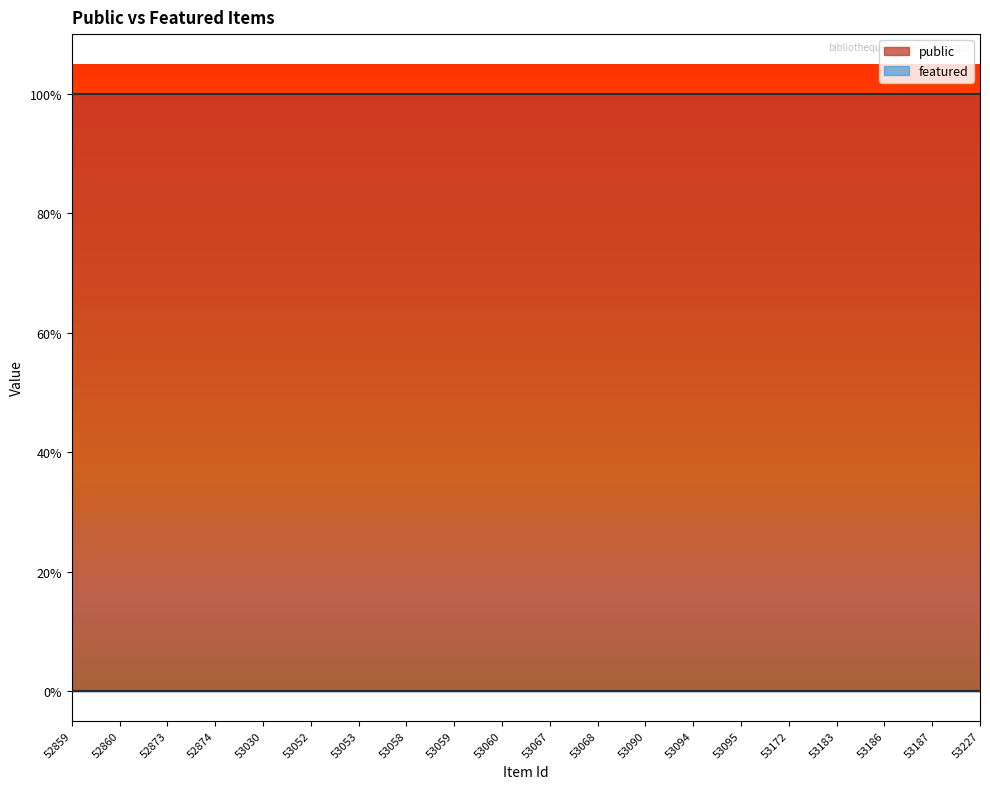

Between 53067 and 53090, which is larger?

53067